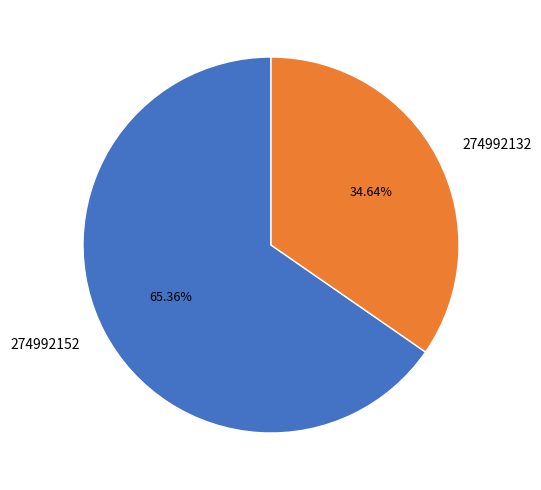

Rank the categories by value from highest to lowest.

274992152, 274992132